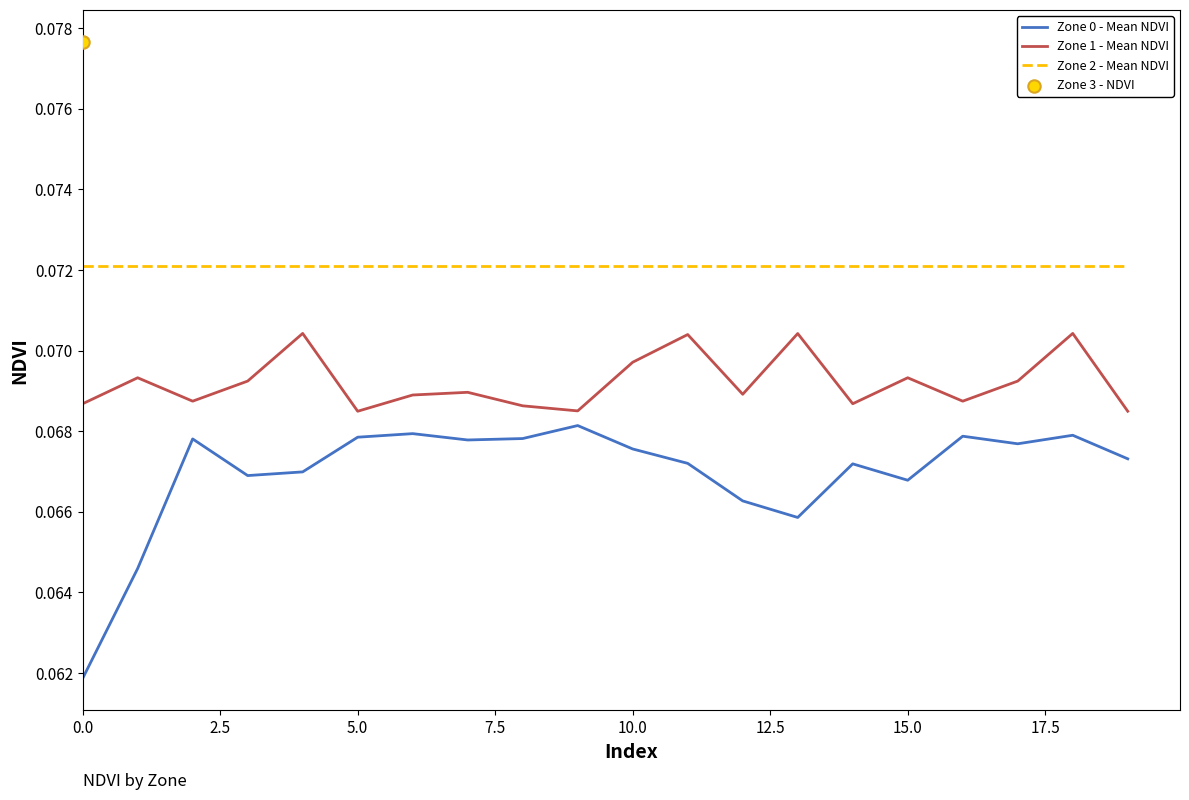

True or false: Zone 2 - Mean NDVI and Zone 0 - Mean NDVI cross at least once.

False